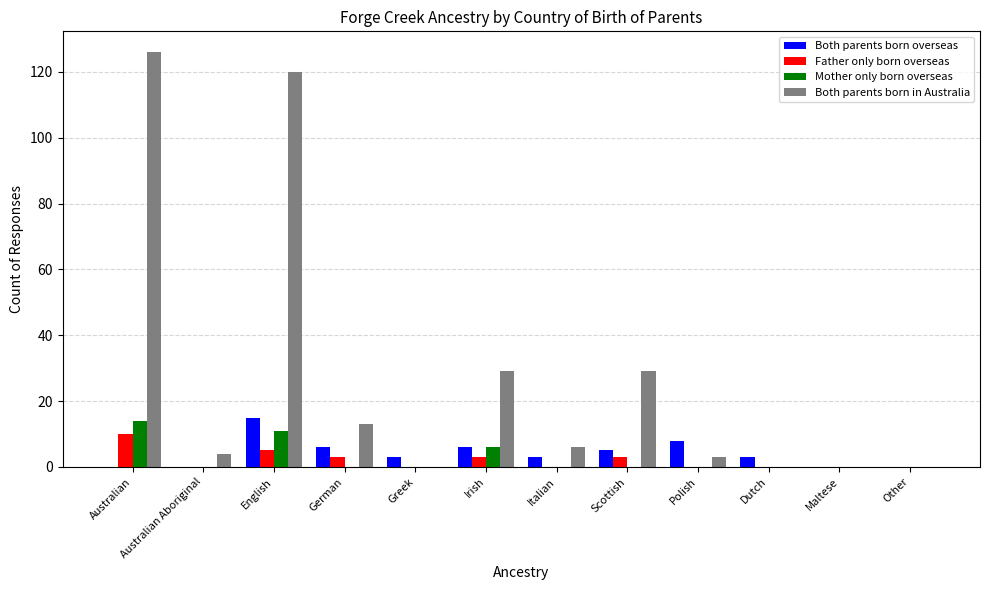

What is the maximum value for Mother only born overseas?

14